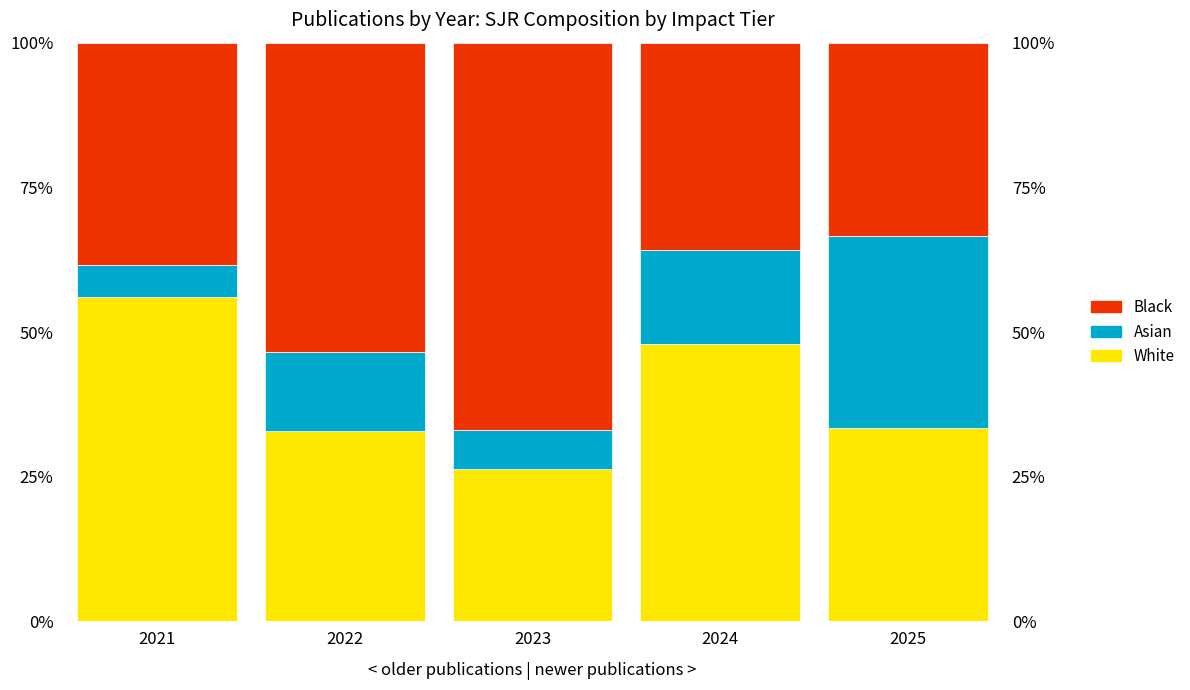

Which category has the highest value in the White series?

2021